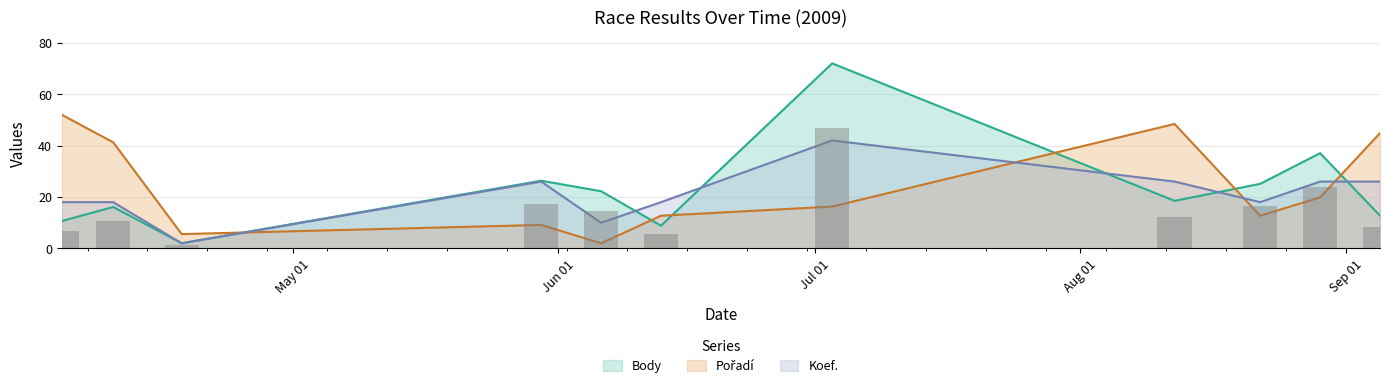

At which category does the chart reach its peak across all series?

2009-07-03